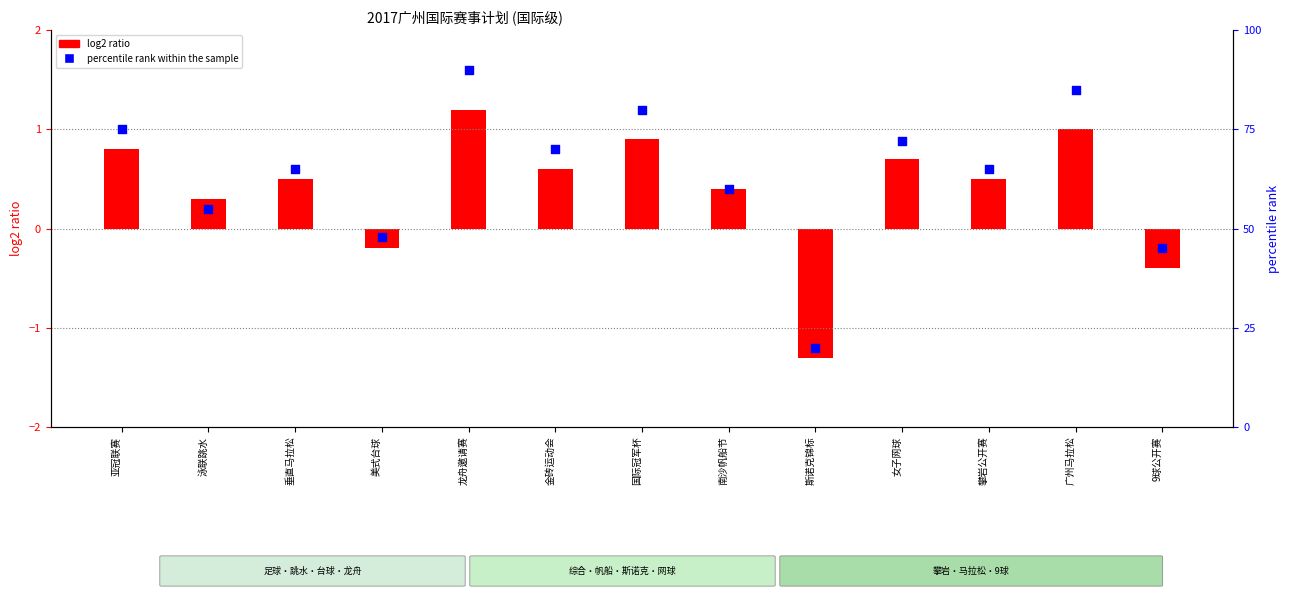

Between 斯诺克锦标 and 金砖运动会, which is larger?

金砖运动会